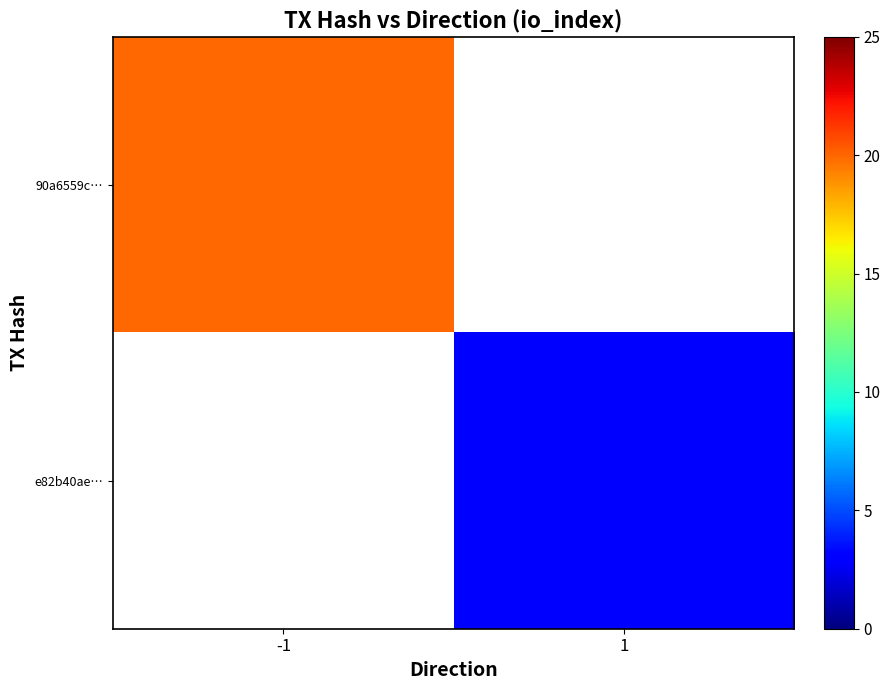

Which category has the highest value across all series?

-1